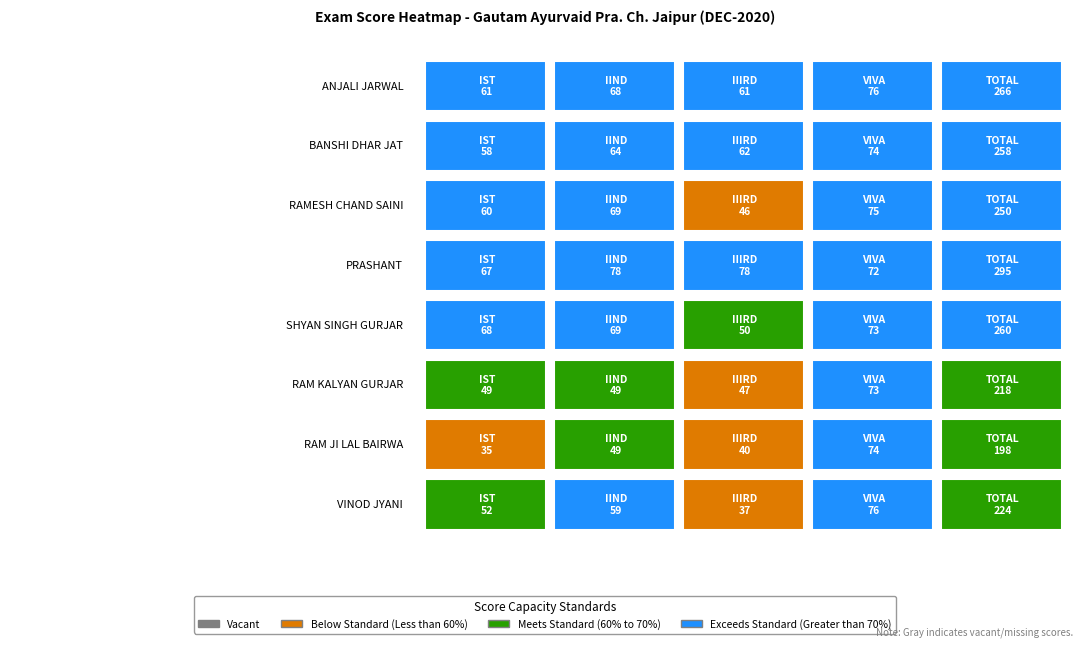

What is the difference between the maximum and minimum values in the BANSHI DHAR JAT series?

200